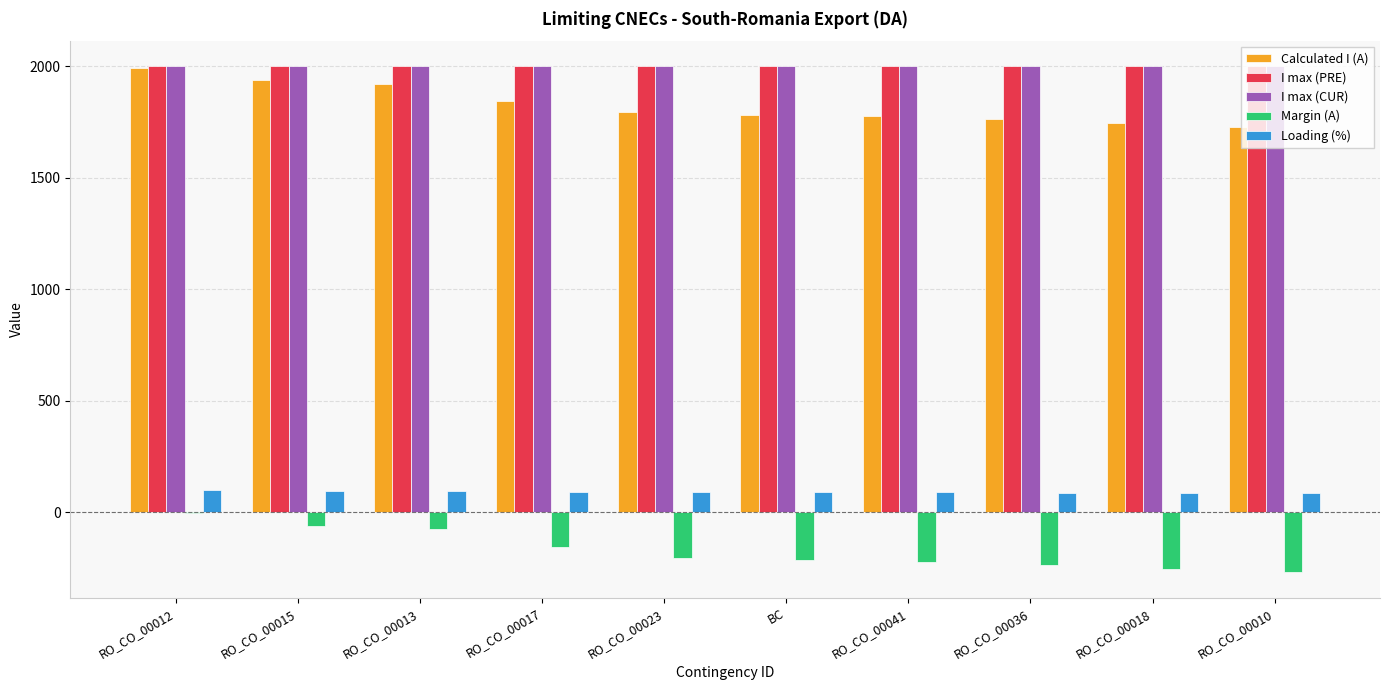

What are all the series names shown in the legend?

Calculated I (A), I max (PRE), I max (CUR), Margin (A), Loading (%)